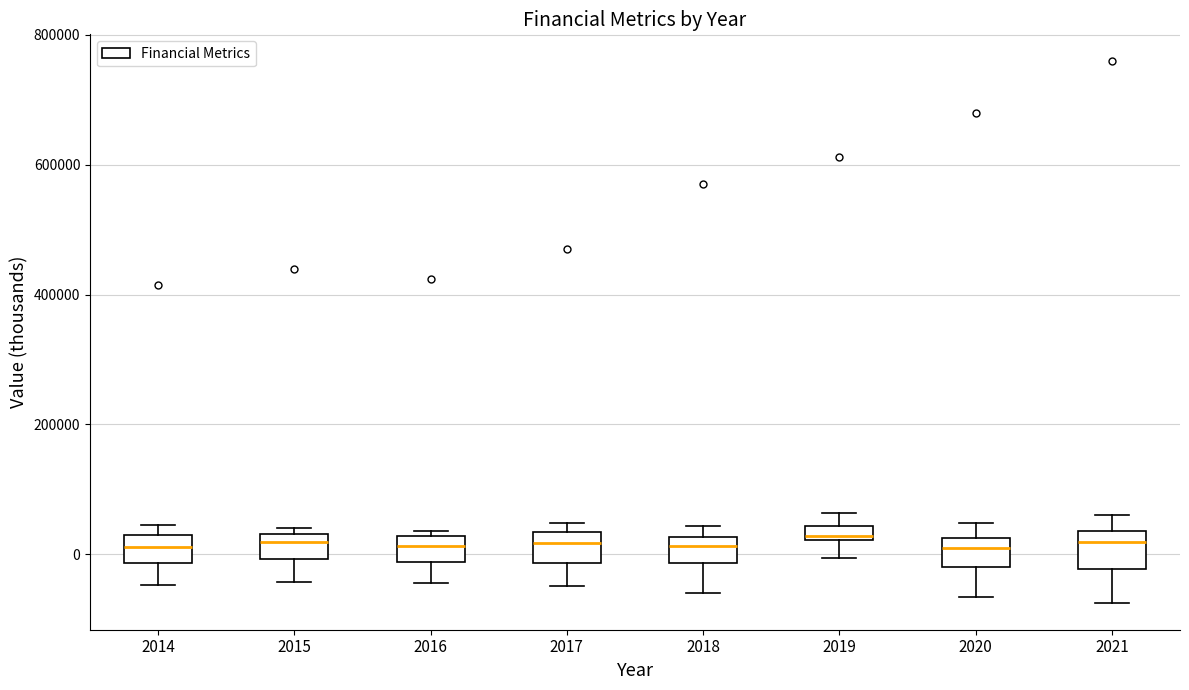

Where is the lower edge of the box at x = 2014 on the y-axis? The values are not printed on the chart, so give them approximately, as read against the axis.

-20000